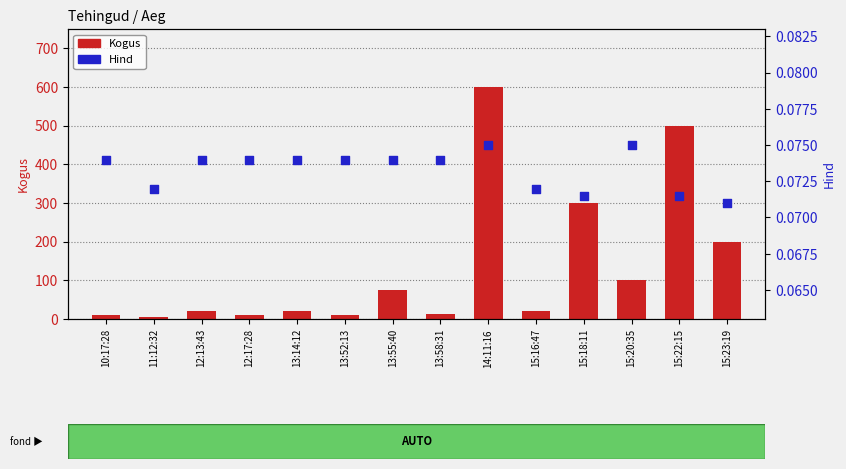

What are all the series names shown in the legend?

Kogus, Hind